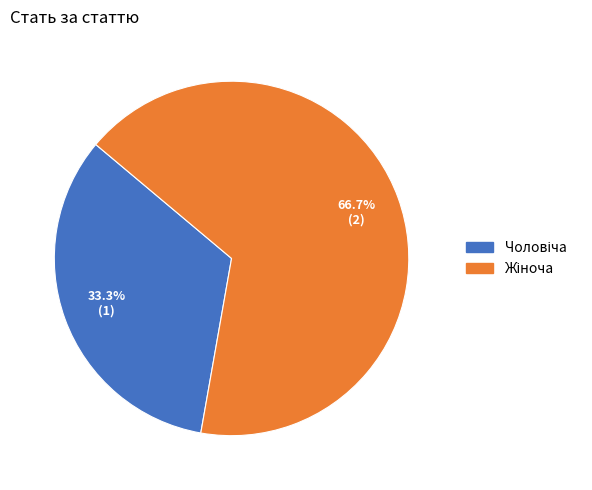

Is there any slice that represents more than half of the pie?

Yes